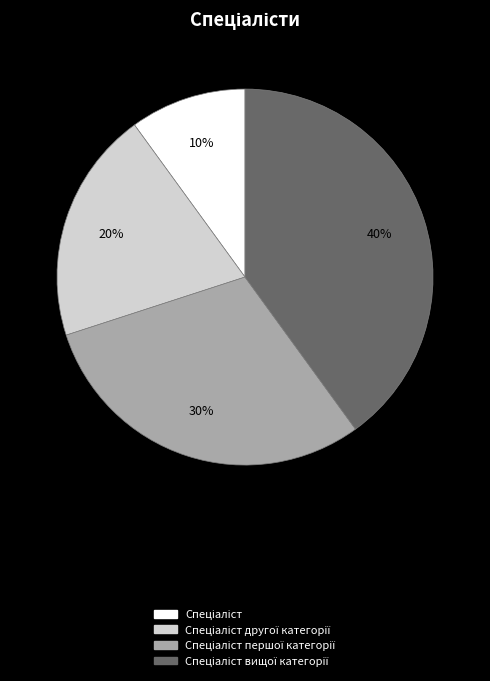

Count the number of slices in the pie.

4